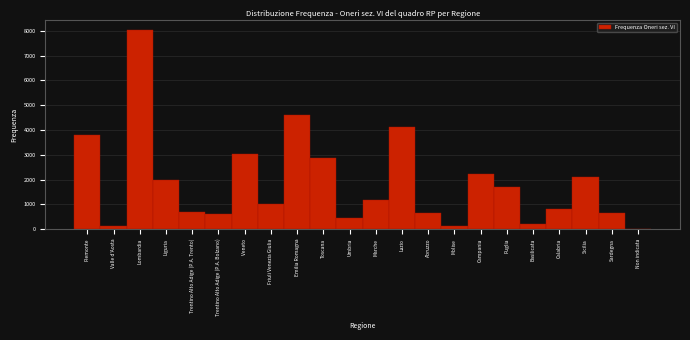

What is the sum of all values?

41011